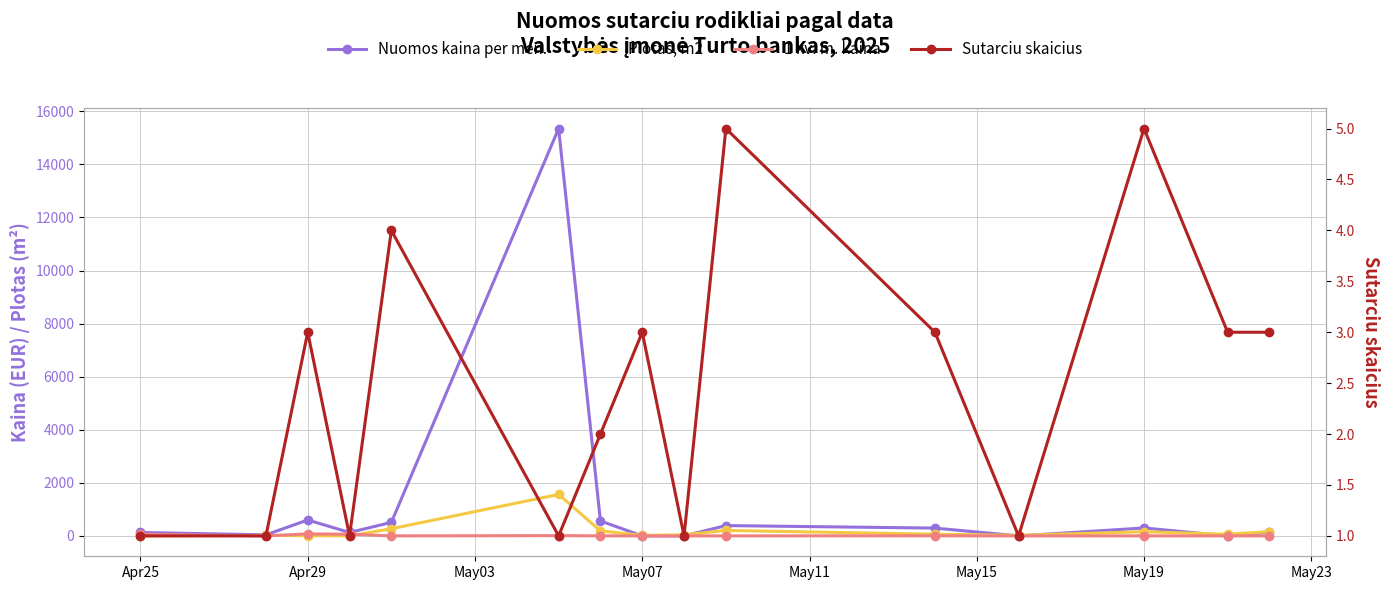

What are all the series names shown in the legend?

Nuomos kaina per men., Plotas, m2, 1 kv. m. kaina, Sutarciu skaicius